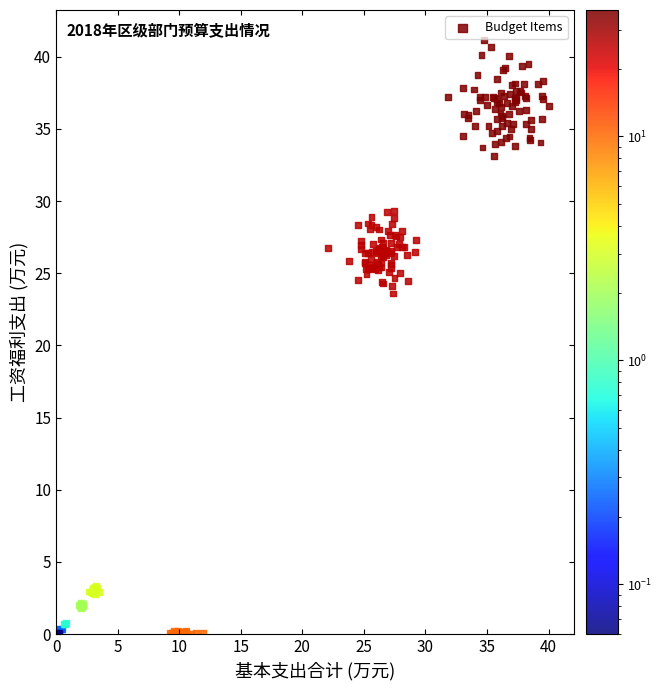

What Y value in the scatter plot is closest to 20?

23.6